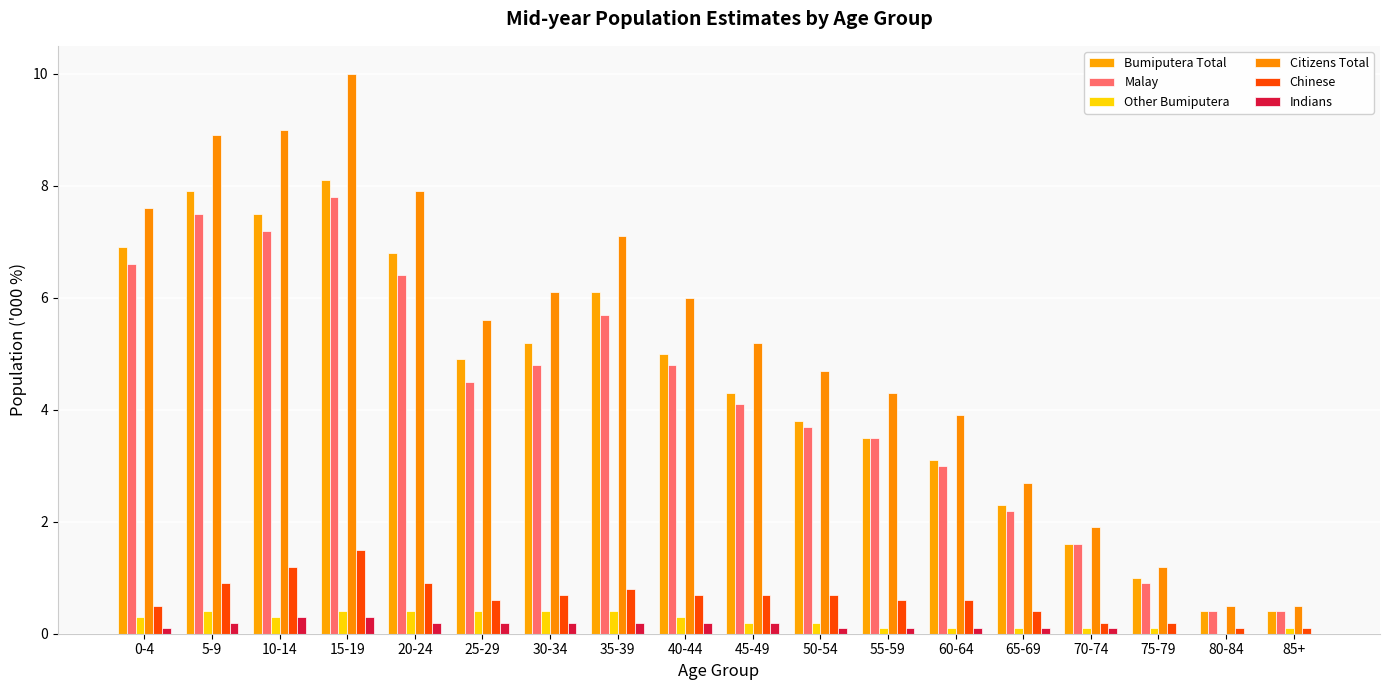

How many series are shown in this chart?

6